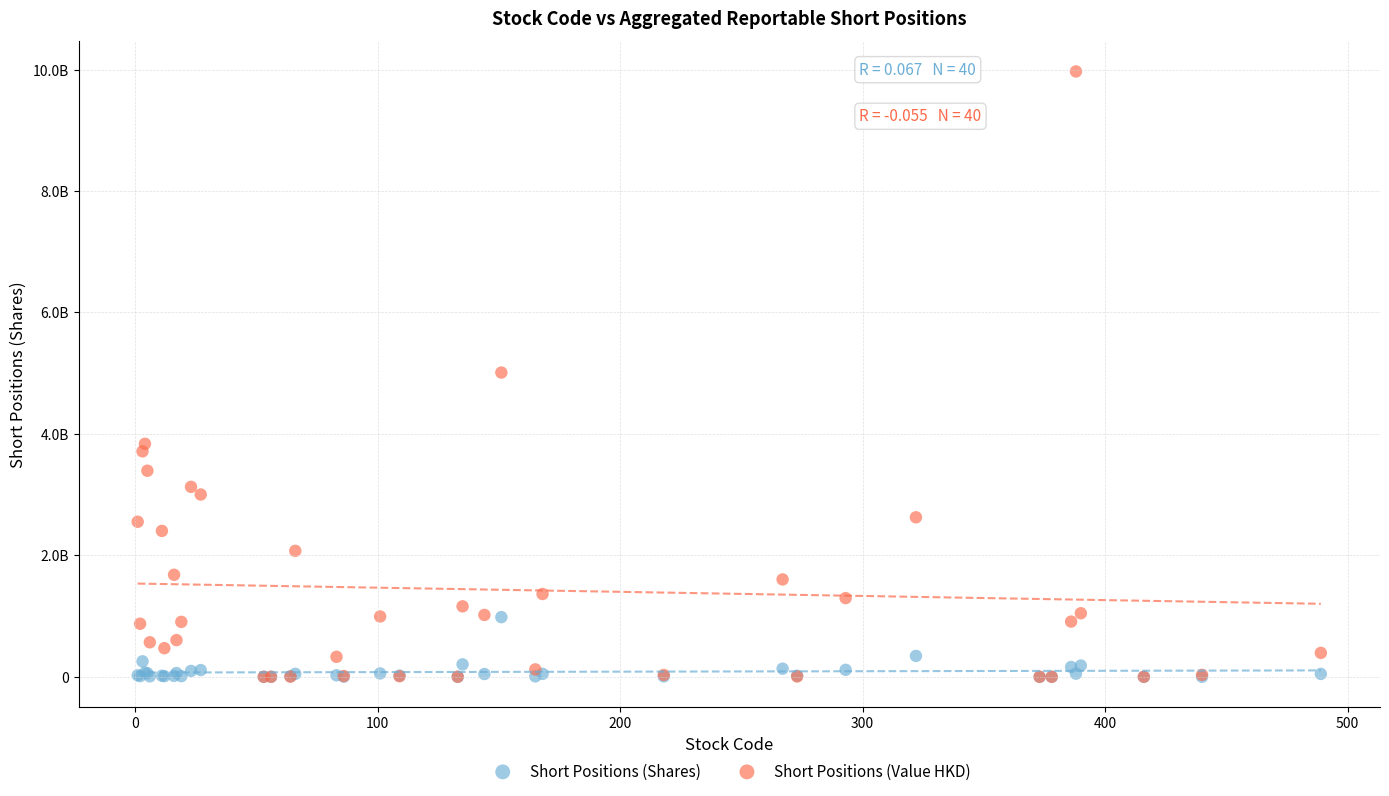

Which series has the largest Y range (max minus min)?

Short Positions (Value HKD)